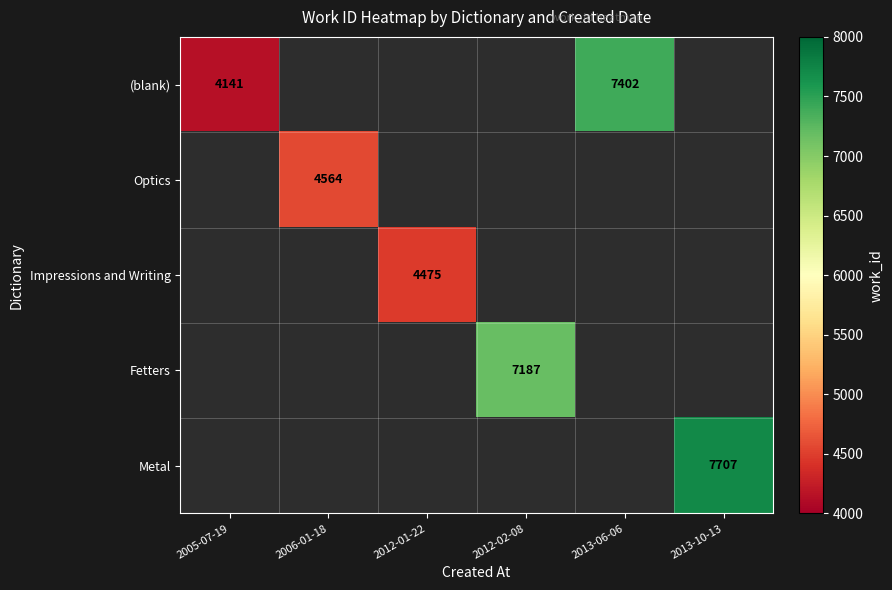

What is the sum of the (blank) values at 2013-06-06 and 2005-07-19?

11543